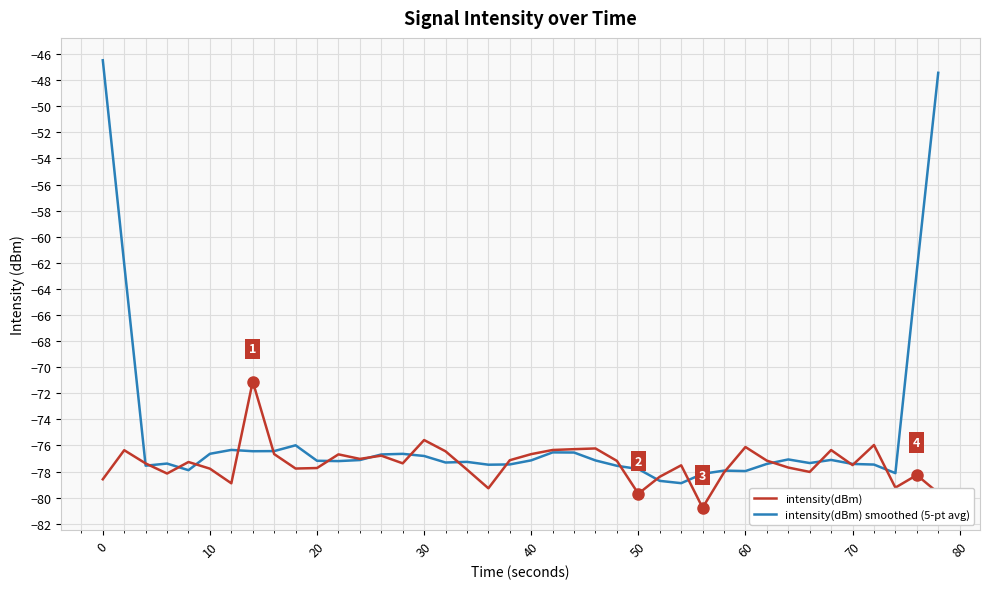

Which series has the largest total across all categories?

intensity(dBm) smoothed (5-pt avg)